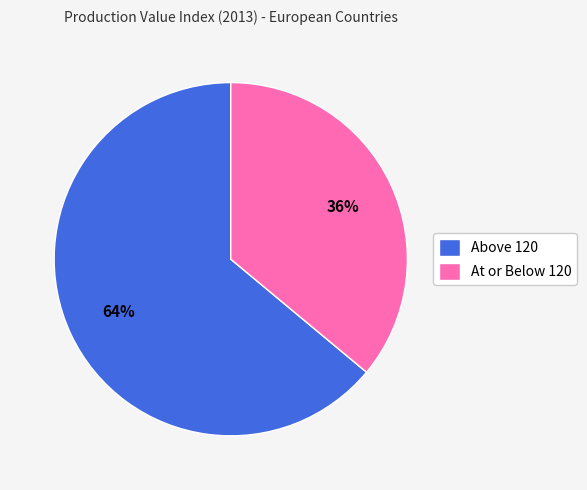

Do Above 120 and At or Below 120 together represent more than half of the pie?

Yes